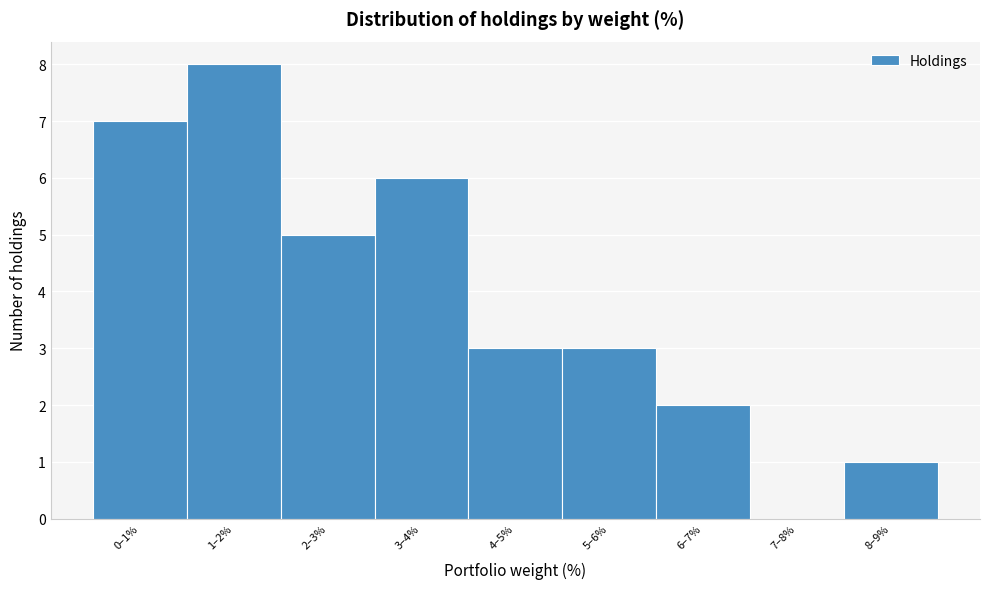

Reading left to right, list all the values displayed in this chart.

0–1%=7	1–2%=8	2–3%=5	3–4%=6	4–5%=3	5–6%=3	6–7%=2	7–8%=0	8–9%=1